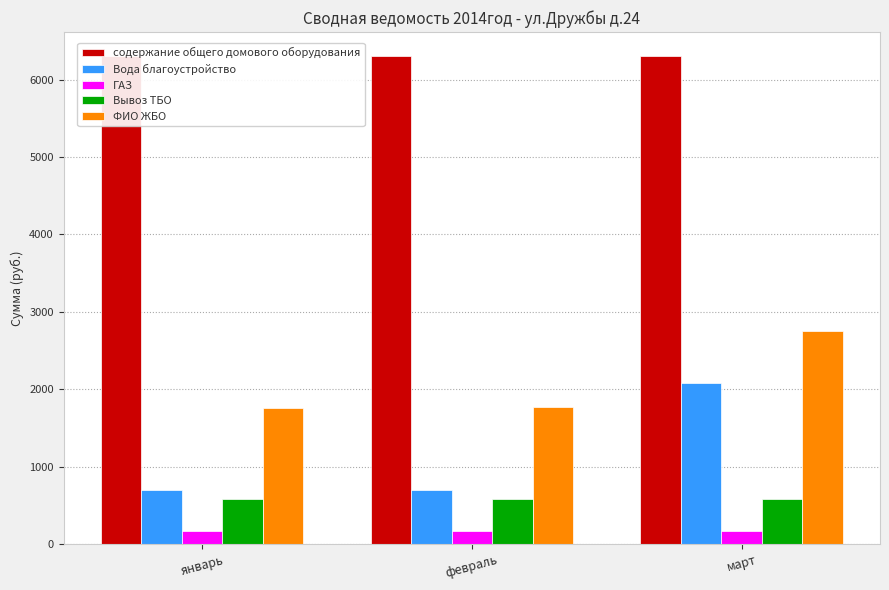

What is the total value across all series at февраль?

9520.5